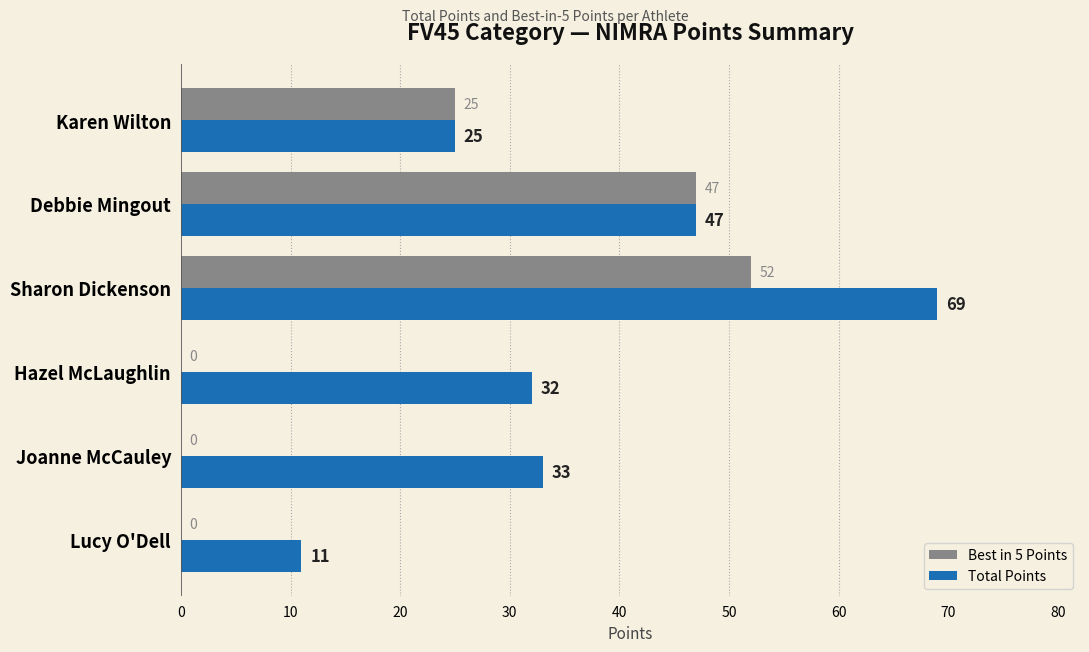

What is the sum of all Total Points values?

217